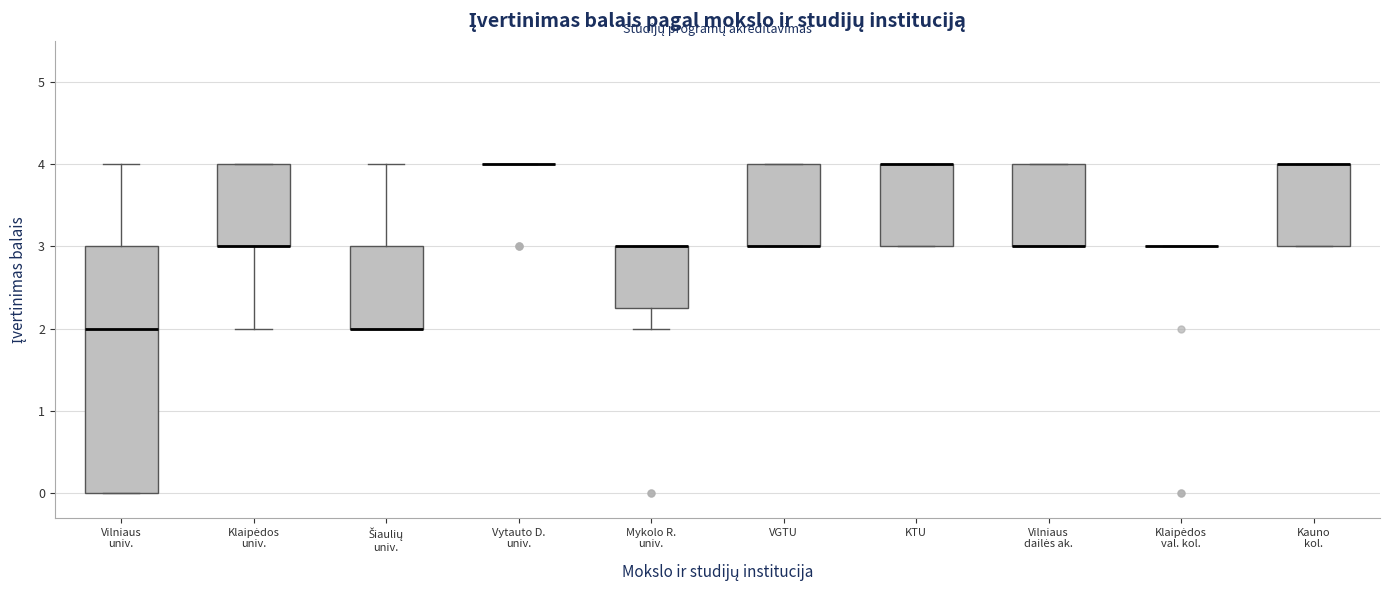

Reading left to right, read every box against the y-axis: the position of its median line, the range the box covers, and the ends of its whiskers. The values are not printed on the chart, so give them approximately, as read against the axis.

Vilniaus univ.: median 2.0, box 0.0 to 3.0, whiskers 0.0 to 4.0
Klaipėdos univ.: median 3.0 (drawn on the box's lower edge), box 3.0 to 4.0, whiskers 2.0 to 4.0
Šiaulių univ.: median 2.0 (drawn on the box's lower edge), box 2.0 to 3.0, whiskers 2.0 to 4.0
Vytauto D. univ.: box collapsed to a line at 4.0, whiskers 4.0 to 4.0
Mykolo R. univ.: median 3.0 (drawn on the box's upper edge), box 2.3 to 3.0, whiskers 2.0 to 3.0
VGTU: median 3.0 (drawn on the box's lower edge), box 3.0 to 4.0, whiskers 3.0 to 4.0
KTU: median 4.0 (drawn on the box's upper edge), box 3.0 to 4.0, whiskers 3.0 to 4.0
Vilniaus dailės ak.: median 3.0 (drawn on the box's lower edge), box 3.0 to 4.0, whiskers 3.0 to 4.0
Klaipėdos val. kol.: box collapsed to a line at 3.0, whiskers 3.0 to 3.0
Kauno kol.: median 4.0 (drawn on the box's upper edge), box 3.0 to 4.0, whiskers 3.0 to 4.0